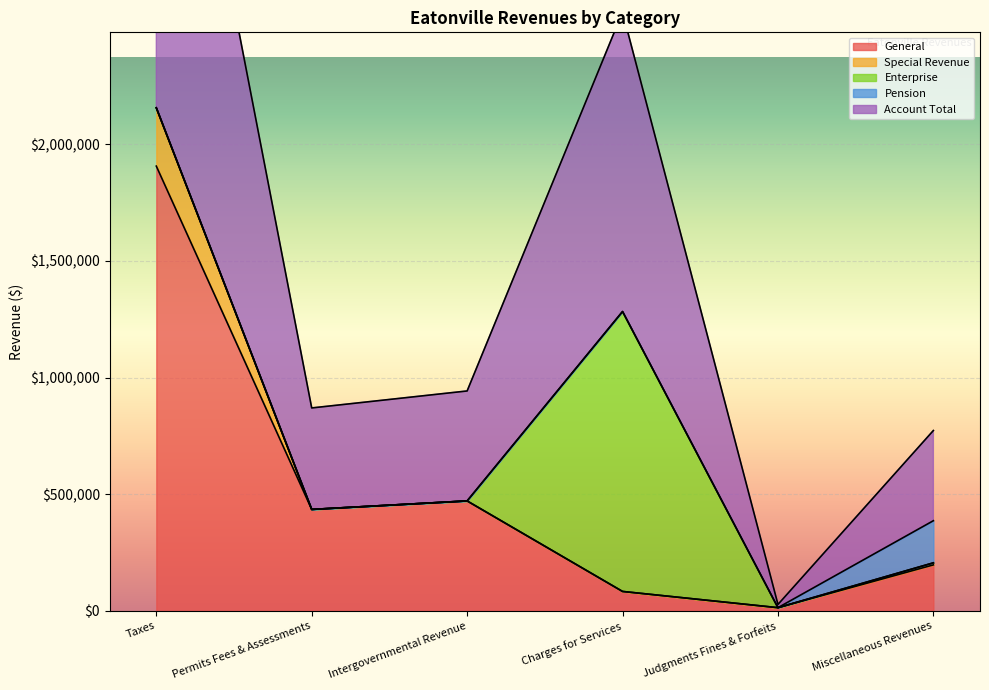

Which series has the largest total across all categories?

Account Total